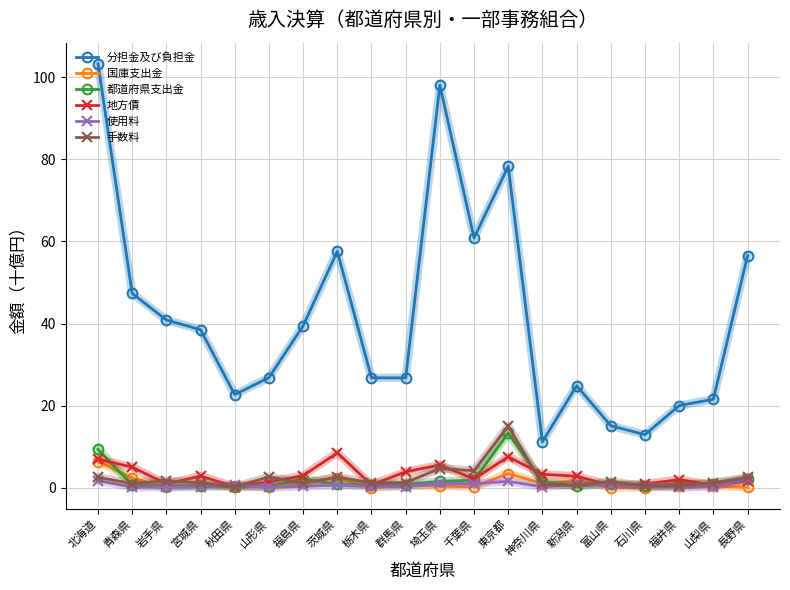

True or false: 地方債 and 都道府県支出金 intersect in this chart.

True